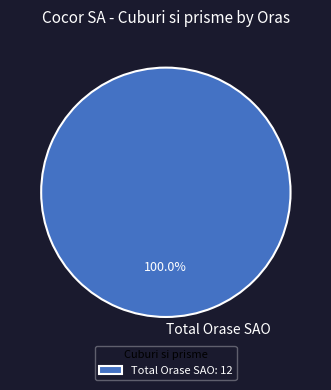

Is there any slice that represents more than half of the pie?

Yes